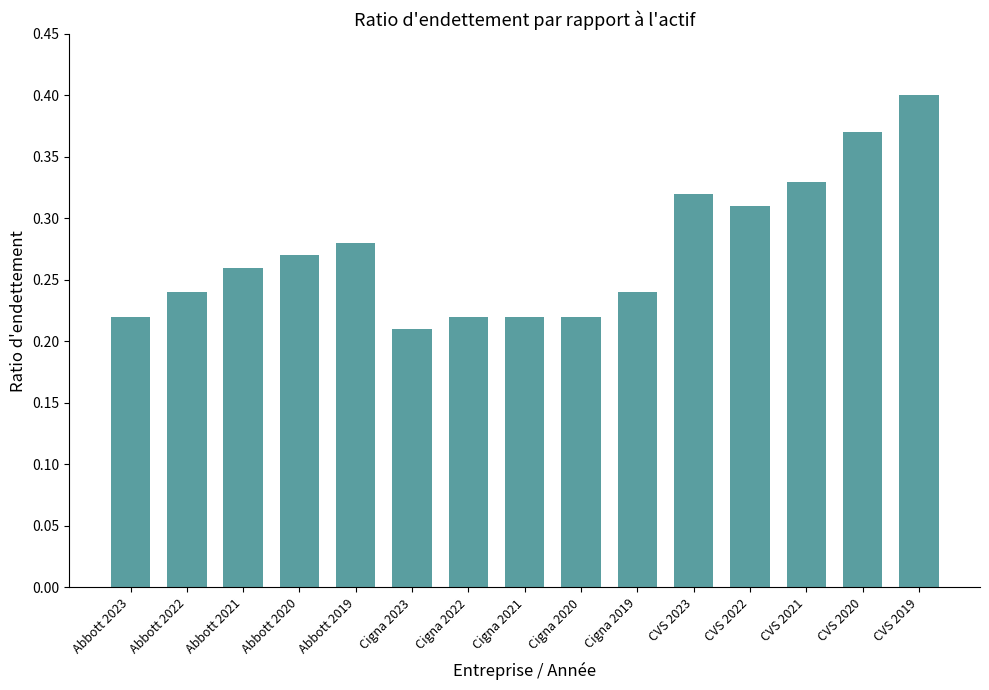

What is the sum of all values?

4.1